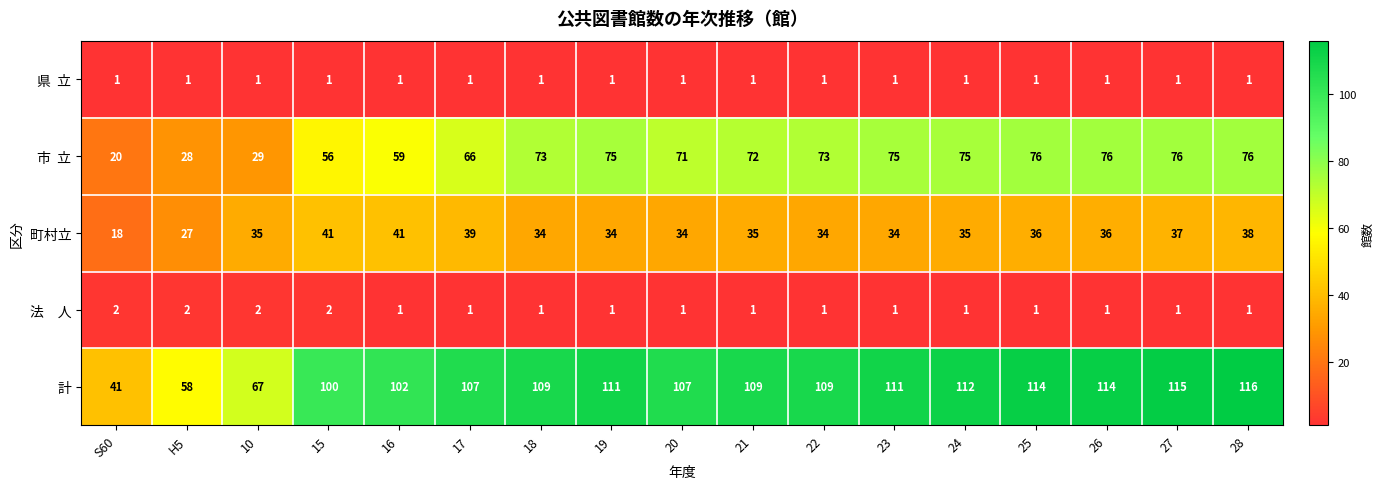

What is the approximate value of 町村立 at H5, to the nearest 10?

30